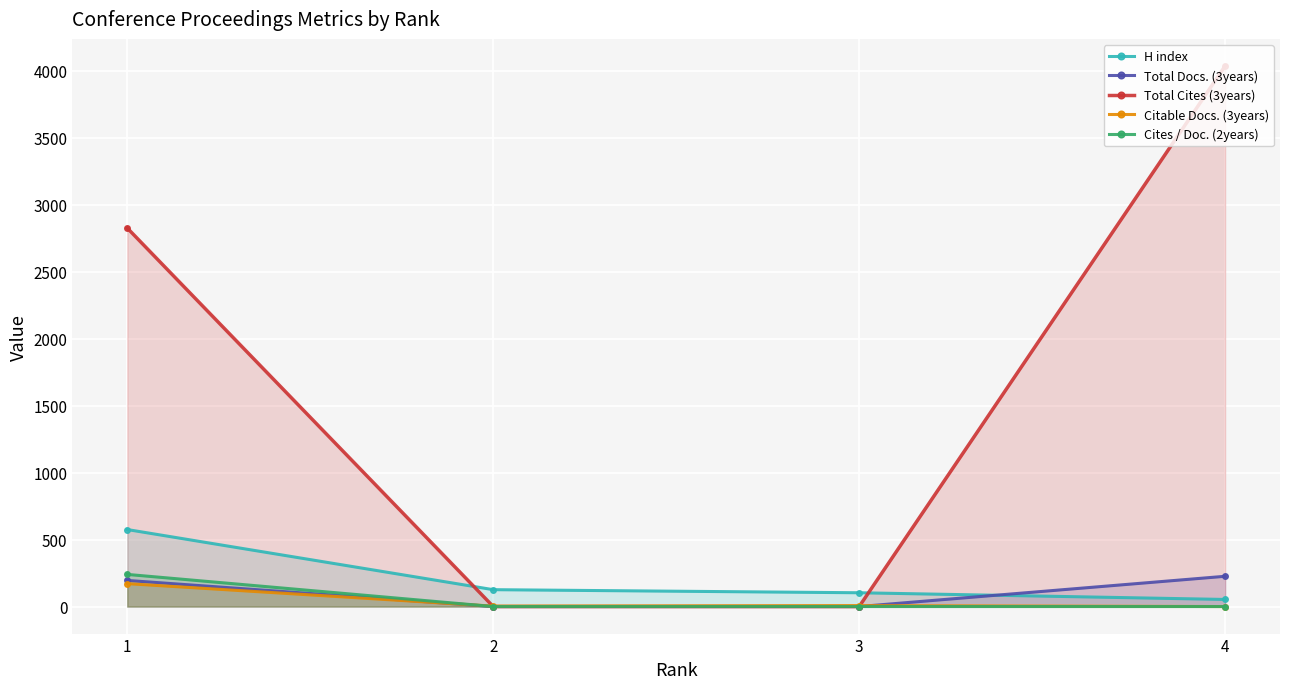

At which category does the chart reach its minimum across all series?

2